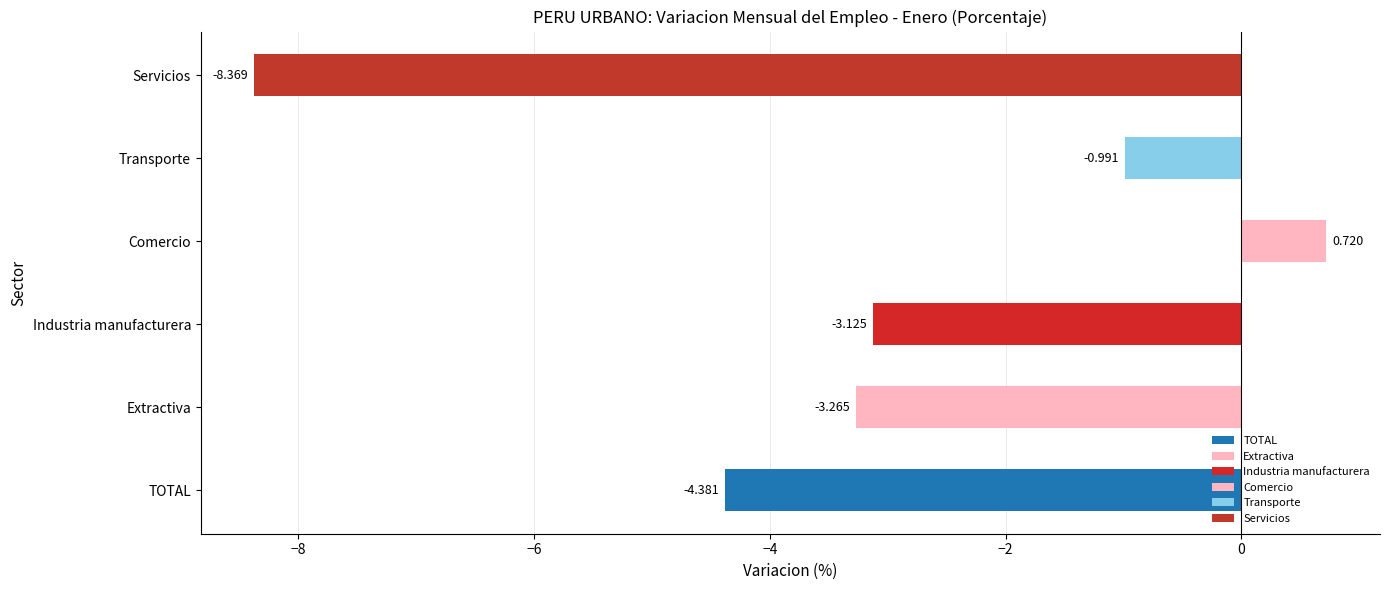

Which label corresponds to the largest value in the chart?

Comercio